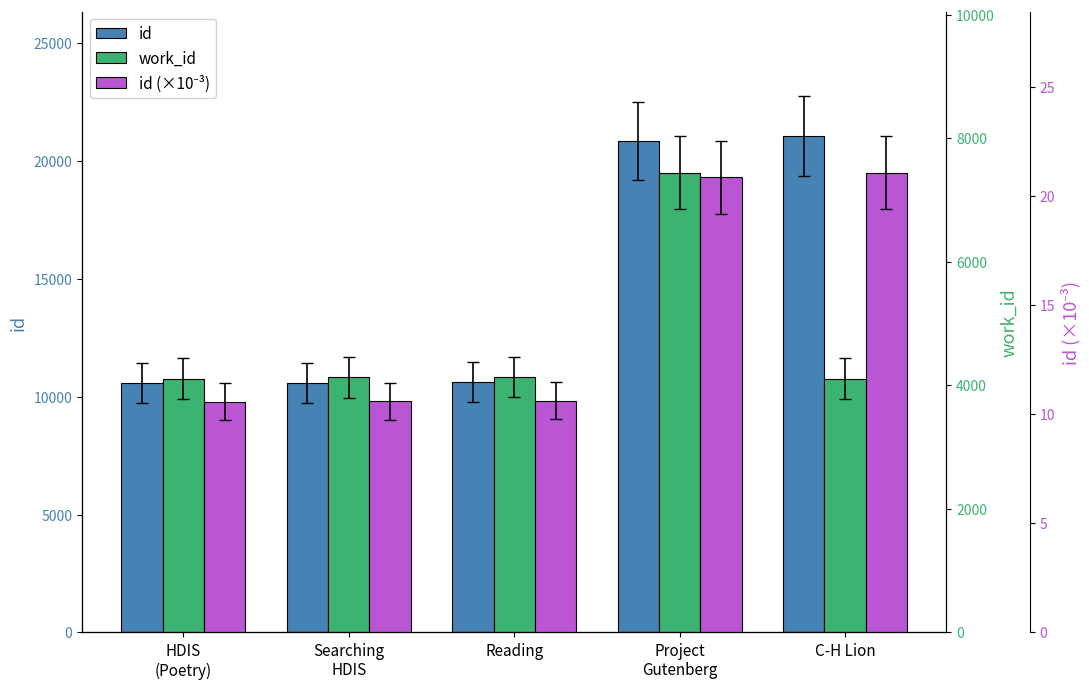

Which series has the largest range (max minus min)?

id